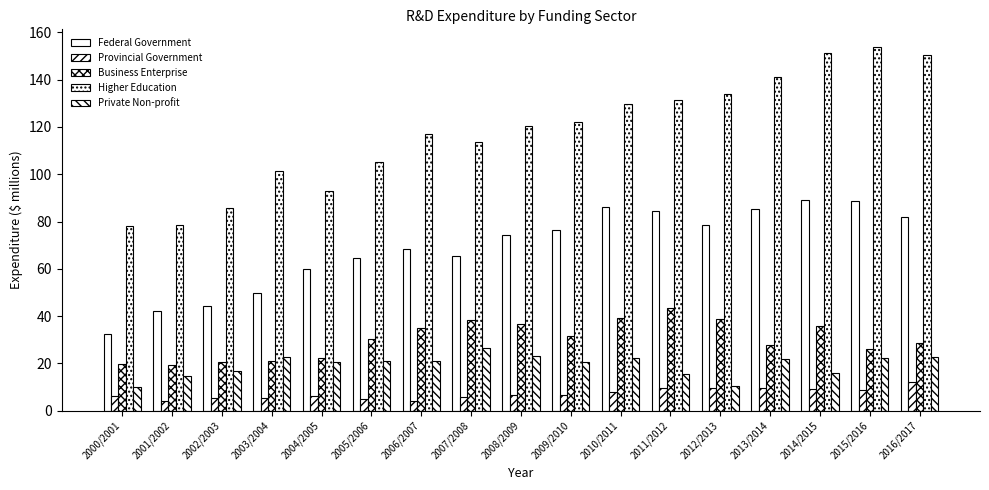

What is the value of the Business Enterprise bar at the 8th from the left?

38.5